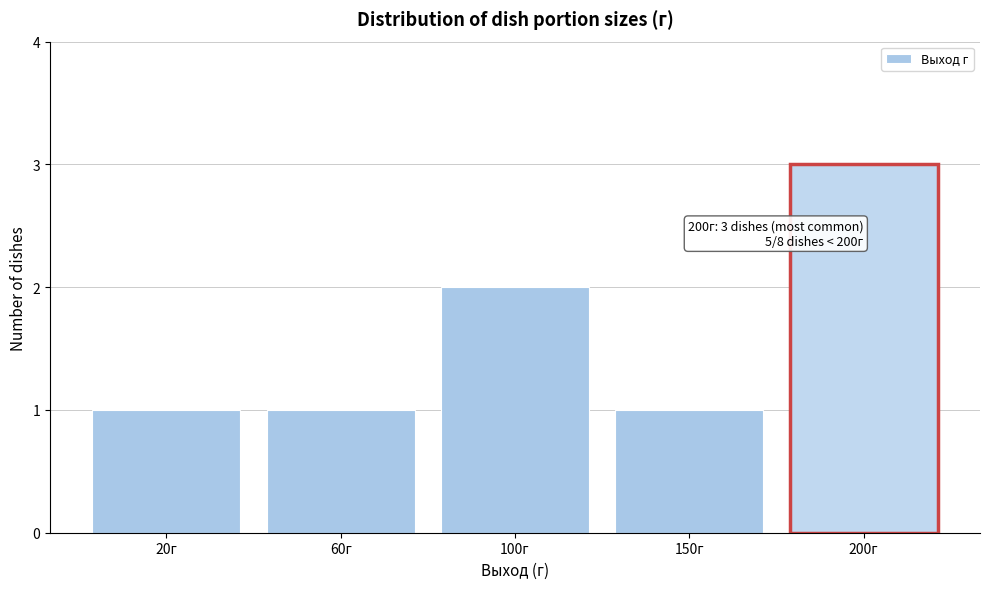

Reading right to left, transcribe all the data shown in this chart.

3	1	2	1	1